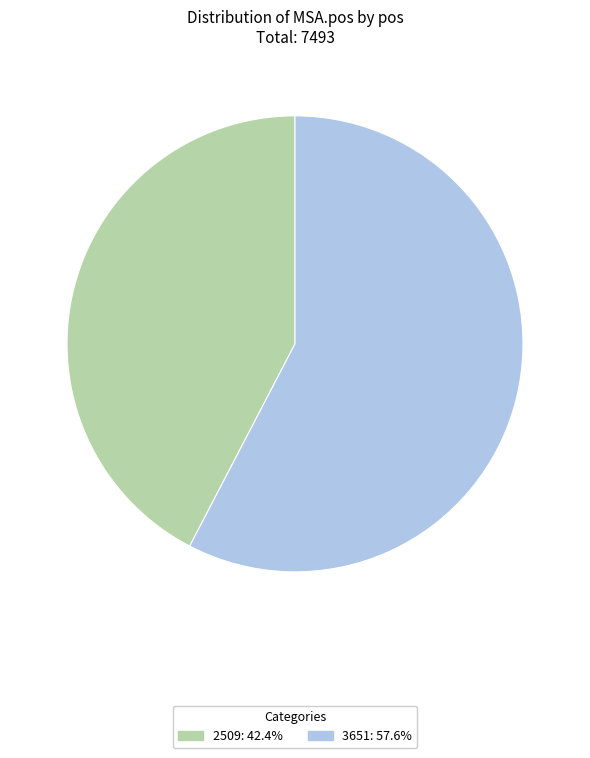

Is the sum of 2509: 42.4% and 3651: 57.6% greater than half?

Yes